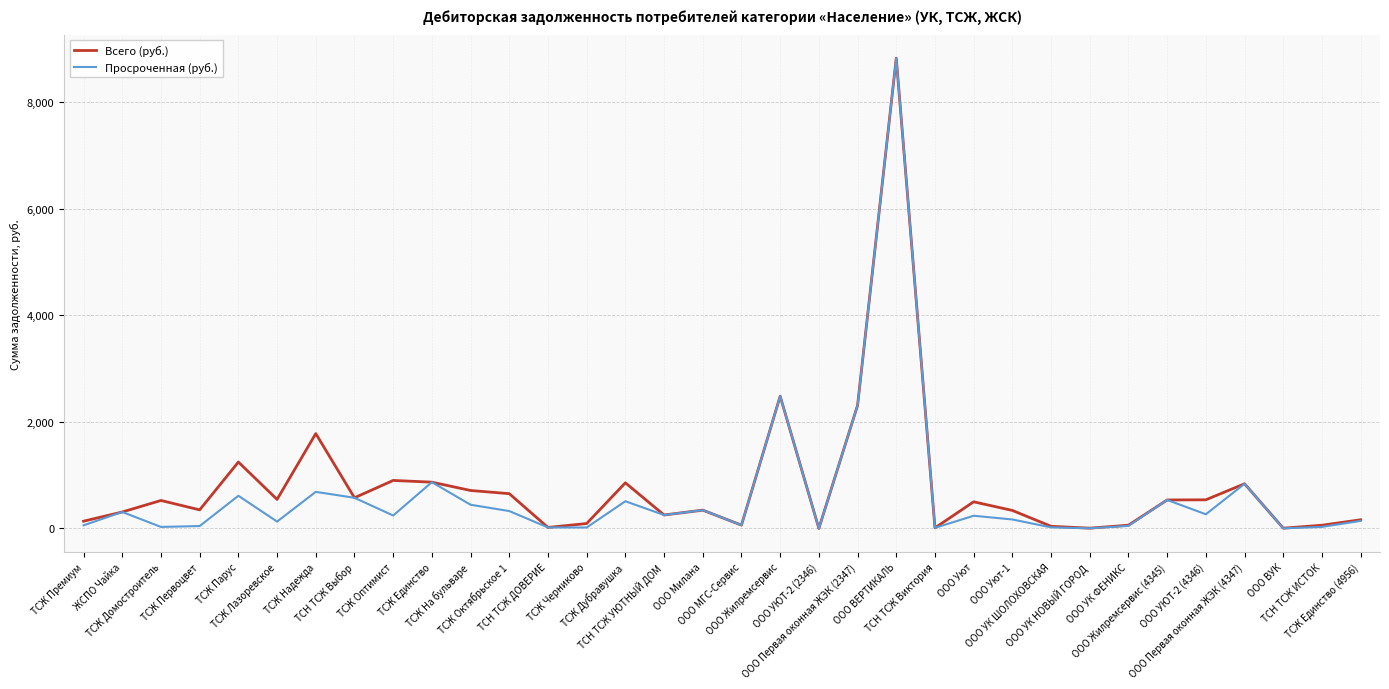

Is the value of Всего (руб.) at ТСЖ Надежда greater than the value of Просроченная (руб.) at ООО УЮТ-2 (2346)?

Yes